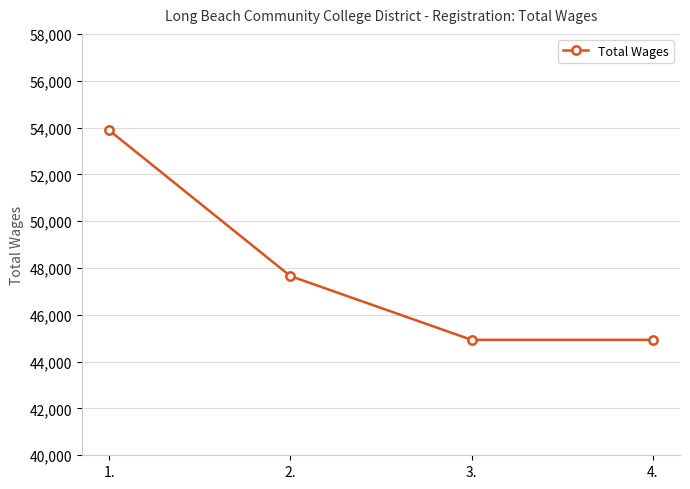

Is it true that the value at 2. is 22897?

False